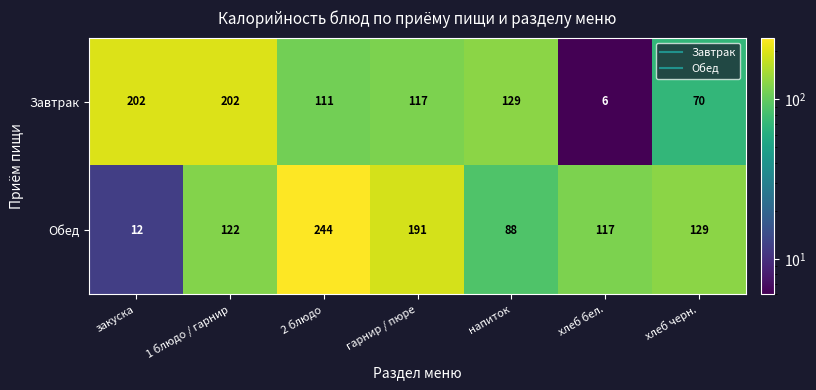

Where is Завтрак nearest to the value 104?

2 блюдо